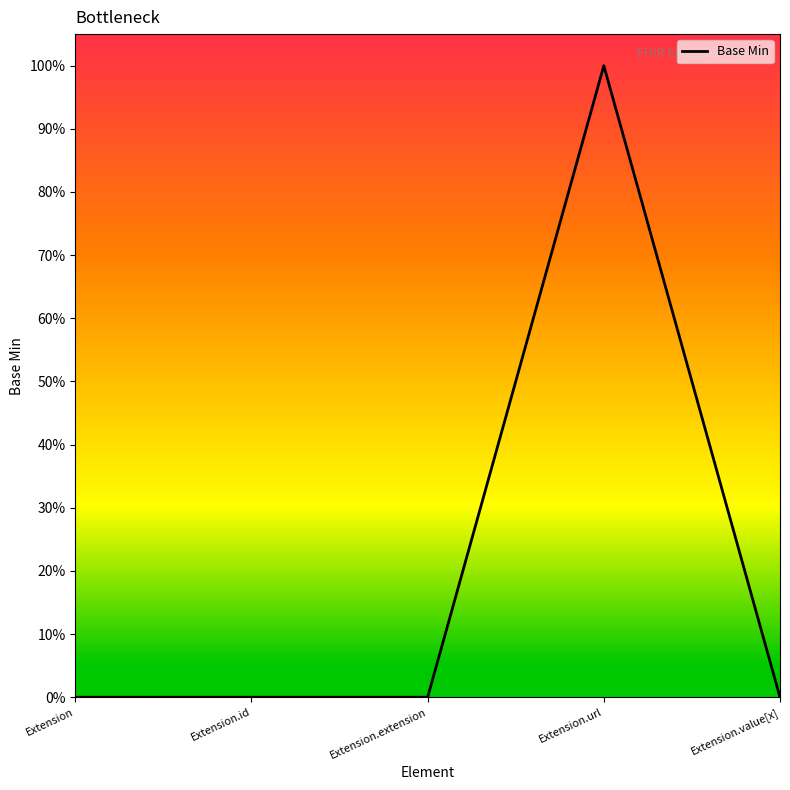

What is the label of the 2nd point from the right?

Extension.url